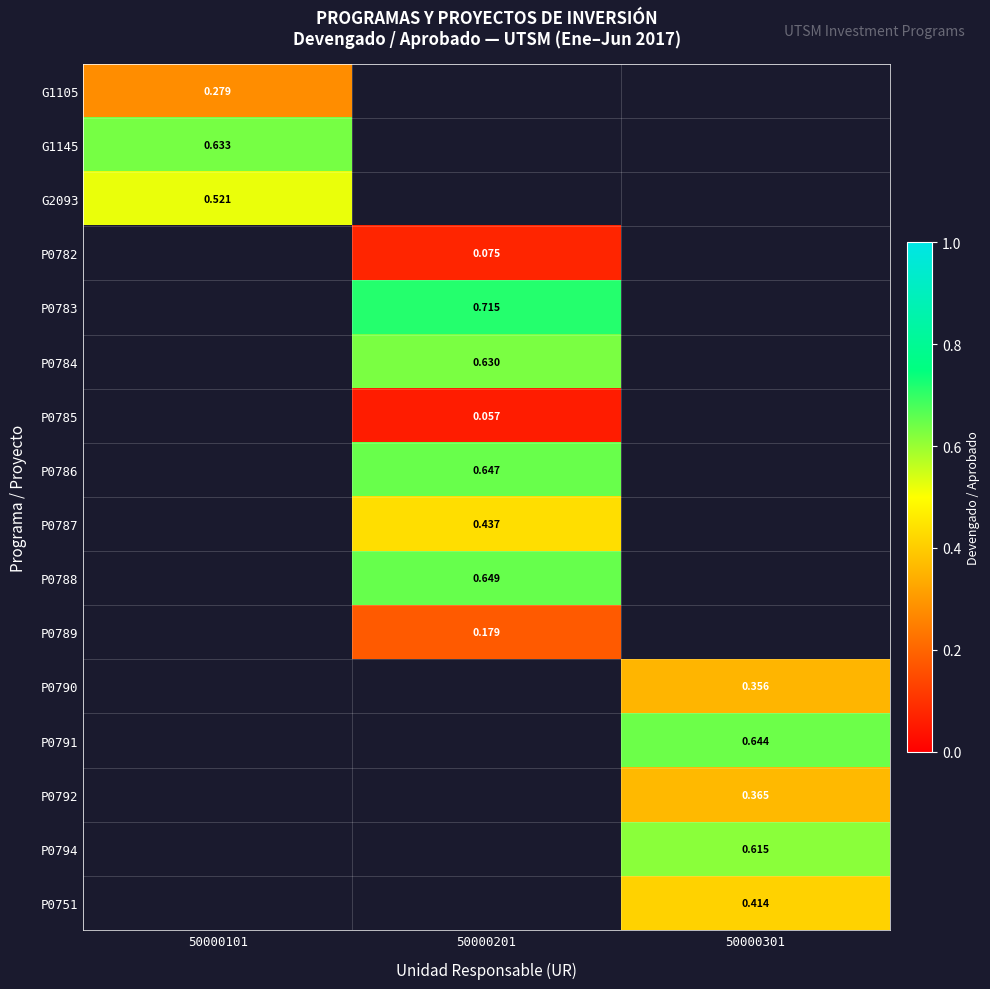

How many data points does each series have?

3